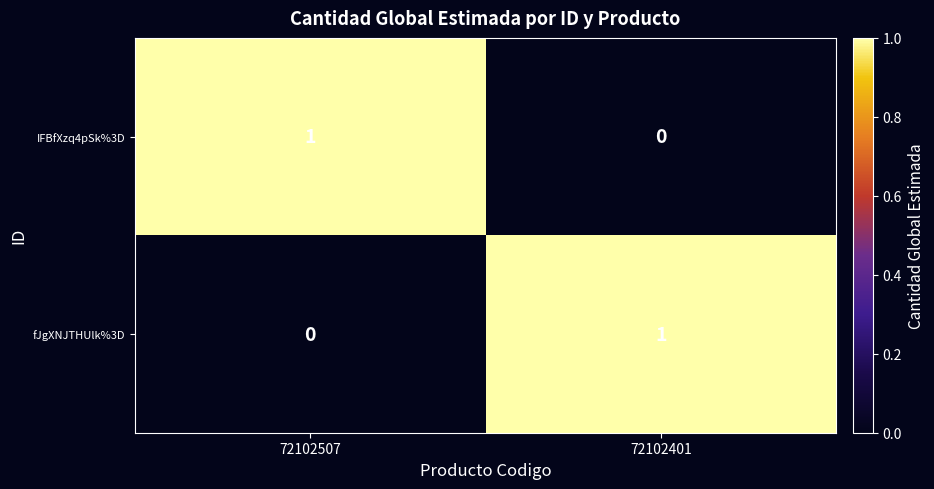

Is it true that IFBfXzq4pSk%3D equals 0 at 72102507?

False